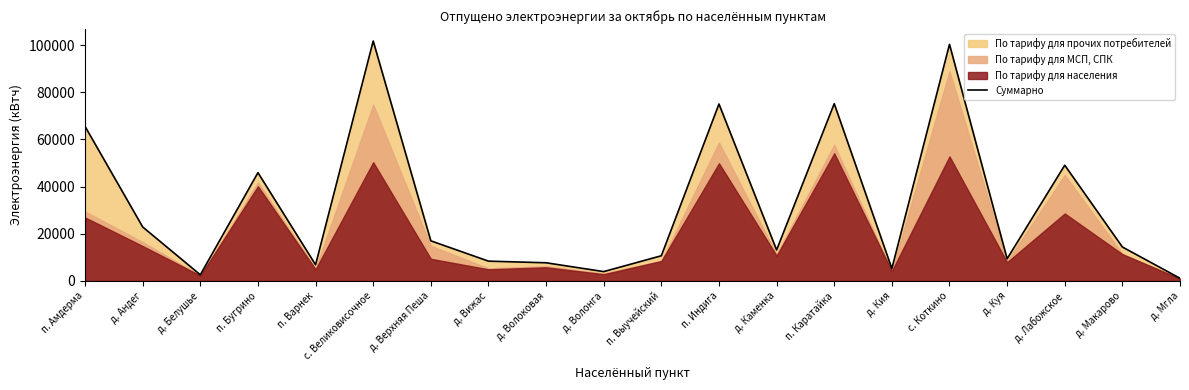

Between п. Бугрино and д. Куя, which is larger?

п. Бугрино